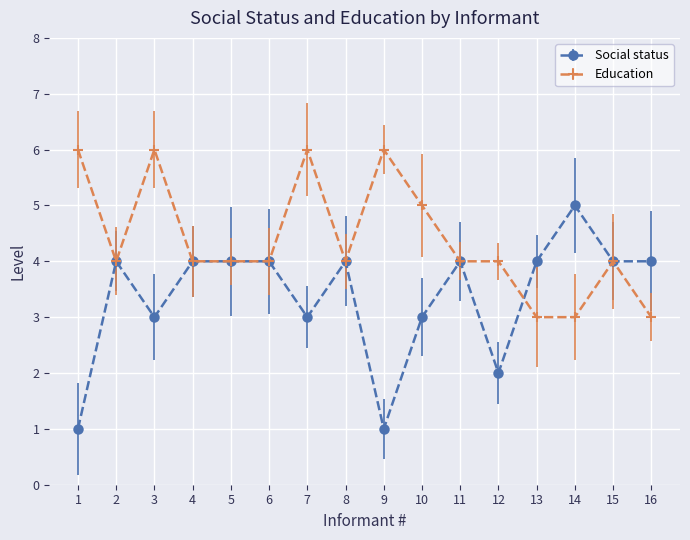

List the series in order of their overall mean, lowest first.

Social status, Education